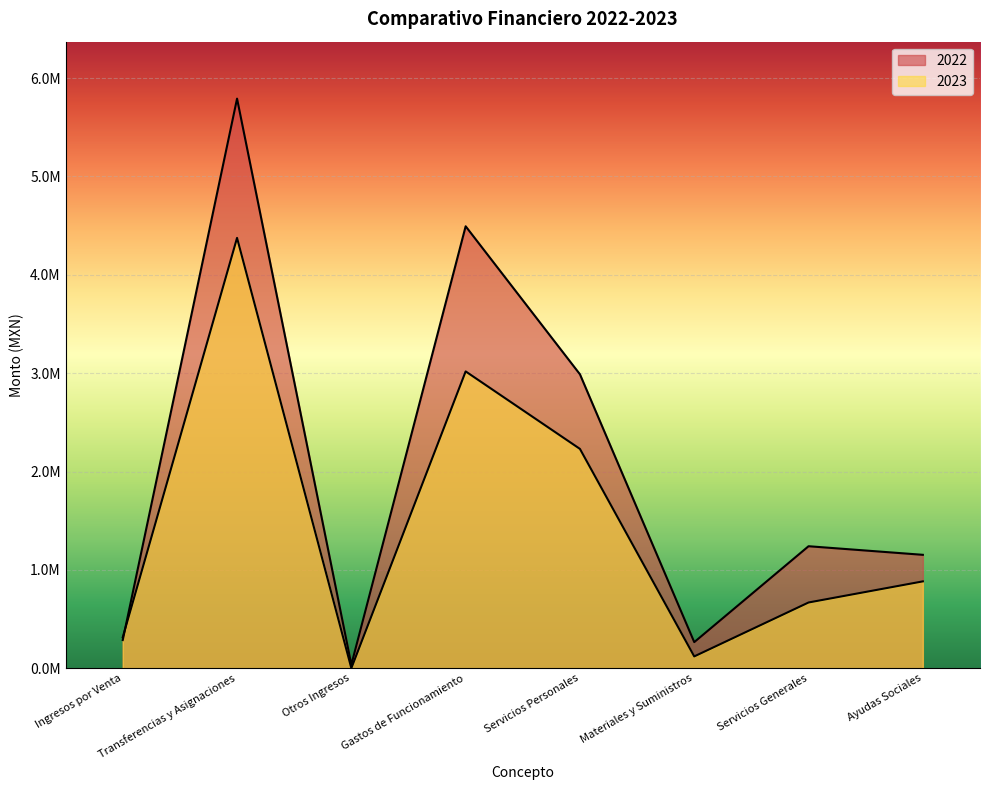

Reading left to right, list all the values displayed in this chart.

2022: Ingresos por Venta=286126.0	Transferencias y Asignaciones=5791435.2	Otros Ingresos=36000.0	Gastos de Funcionamiento=4493431.5	Servicios Personales=2988161.8	Materiales y Suministros=265053.6	Servicios Generales=1240216.1	Ayudas Sociales=1152841.3
2023: Ingresos por Venta=313829.1	Transferencias y Asignaciones=4375336.8	Otros Ingresos=0.0	Gastos de Funcionamiento=3017749.5	Servicios Personales=2229737.9	Materiales y Suministros=119890.7	Servicios Generales=668120.9	Ayudas Sociales=882814.8